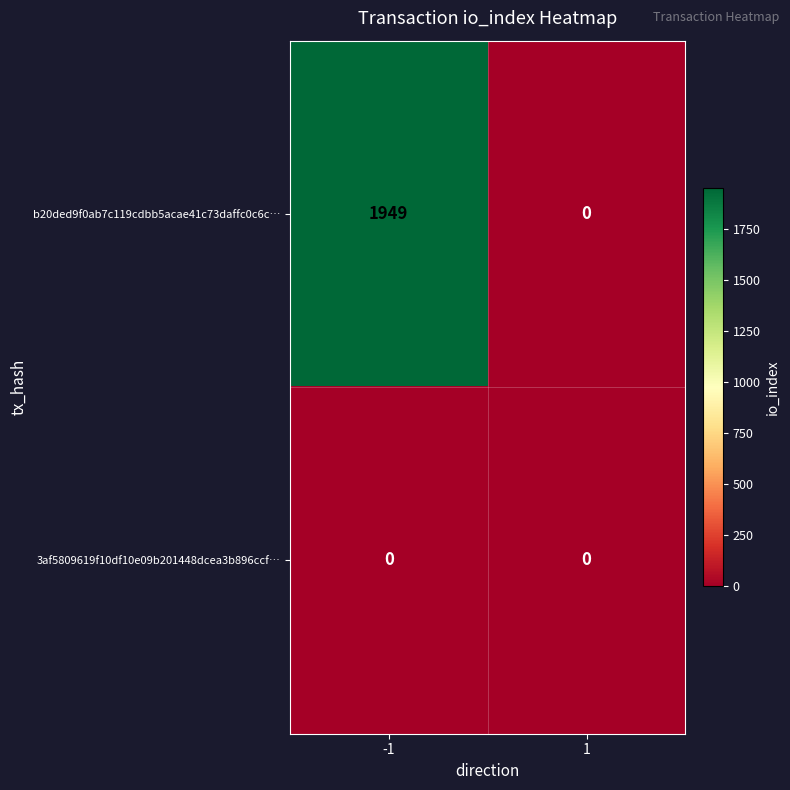

The value of 3af5809619f10df10e09b201448dcea3b896ccf… at 1 is 0. True or false?

True